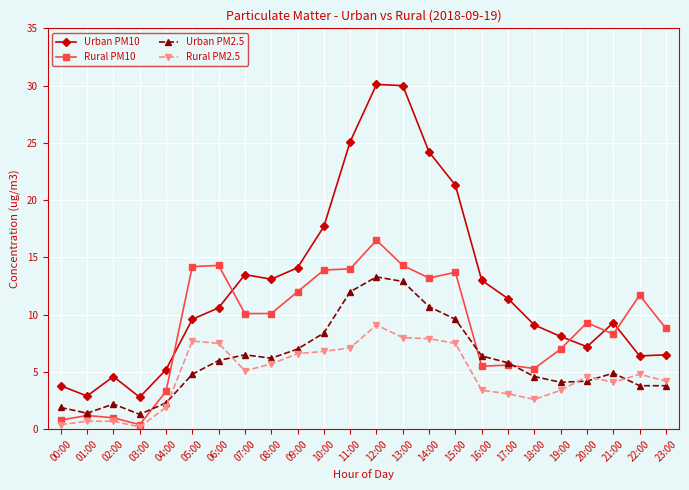

Where is the first local minimum for Rural PM10?

03:00